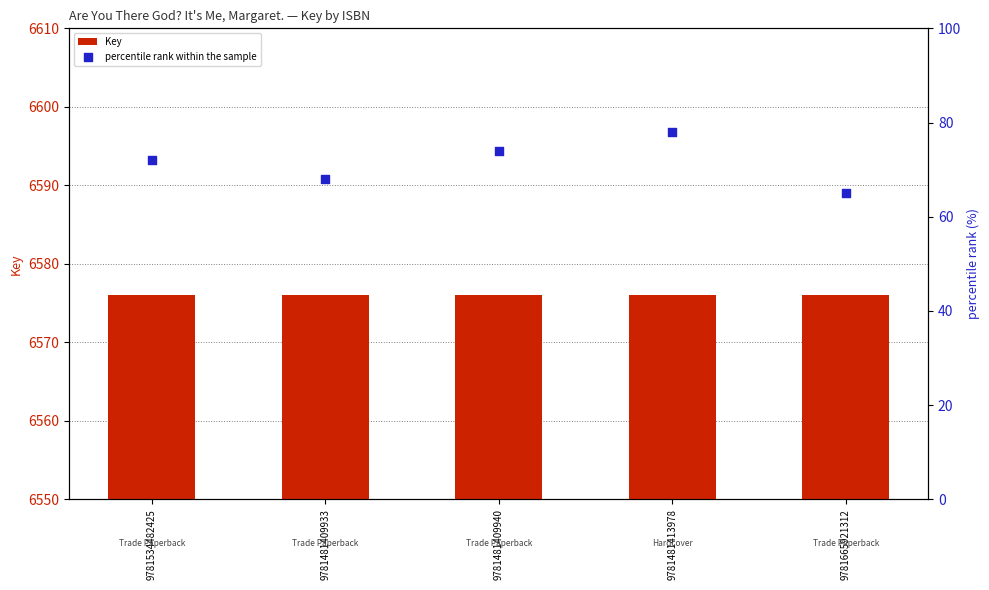

At which category is the sum across all series the highest?

9781481413978